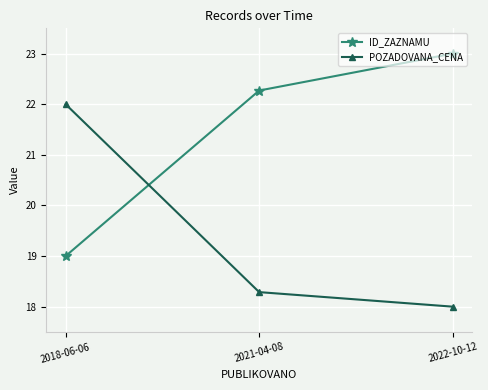

What are all the series names shown in the legend?

ID_ZAZNAMU, POZADOVANA_CENA